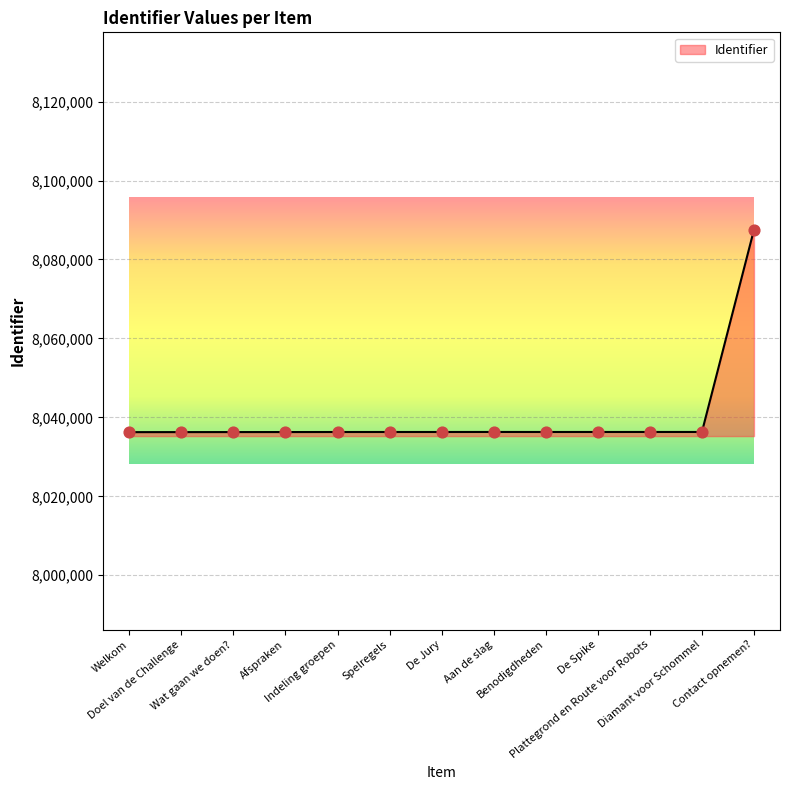

Between Spelregels and Contact opnemen?, which is larger?

Contact opnemen?